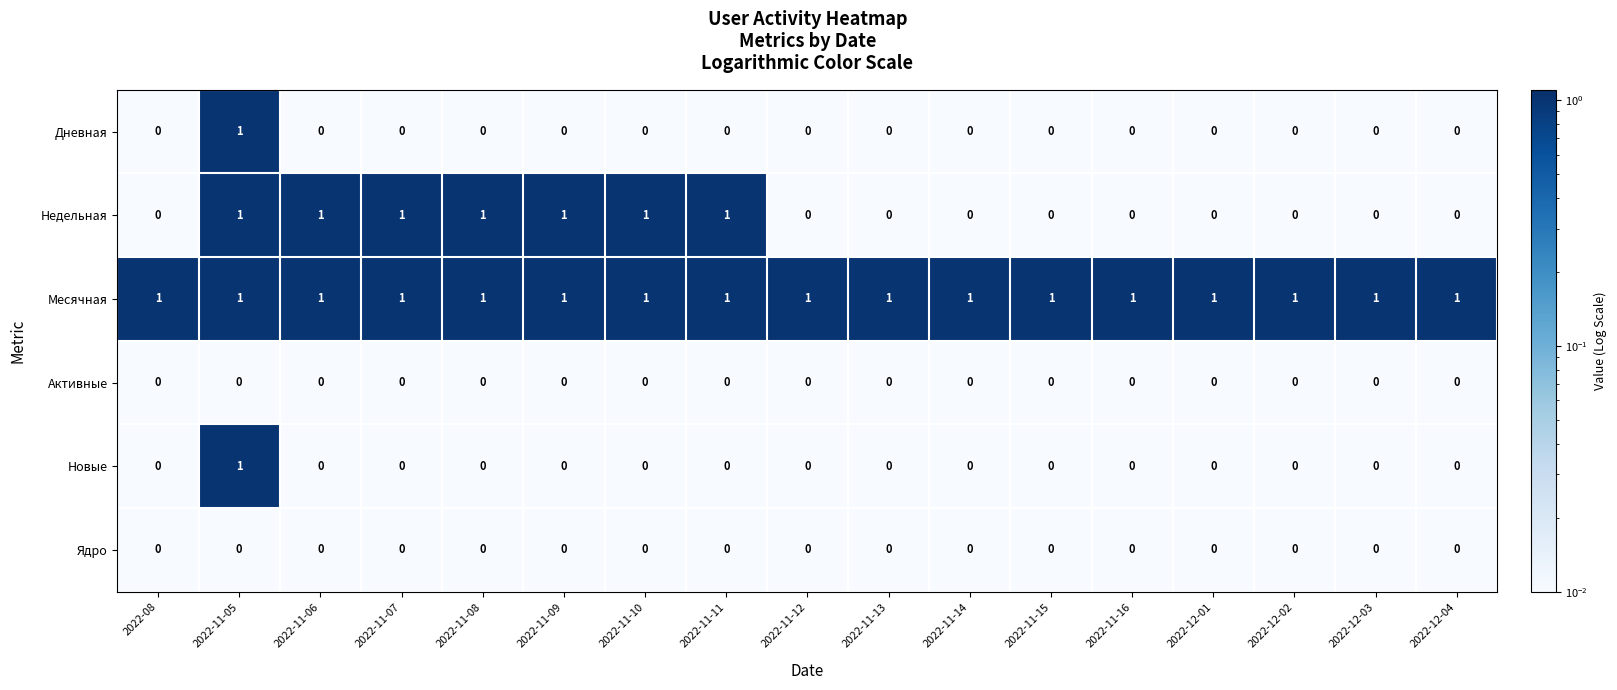

Which series changed the most between 2022-11-11 and 2022-12-03?

Недельная